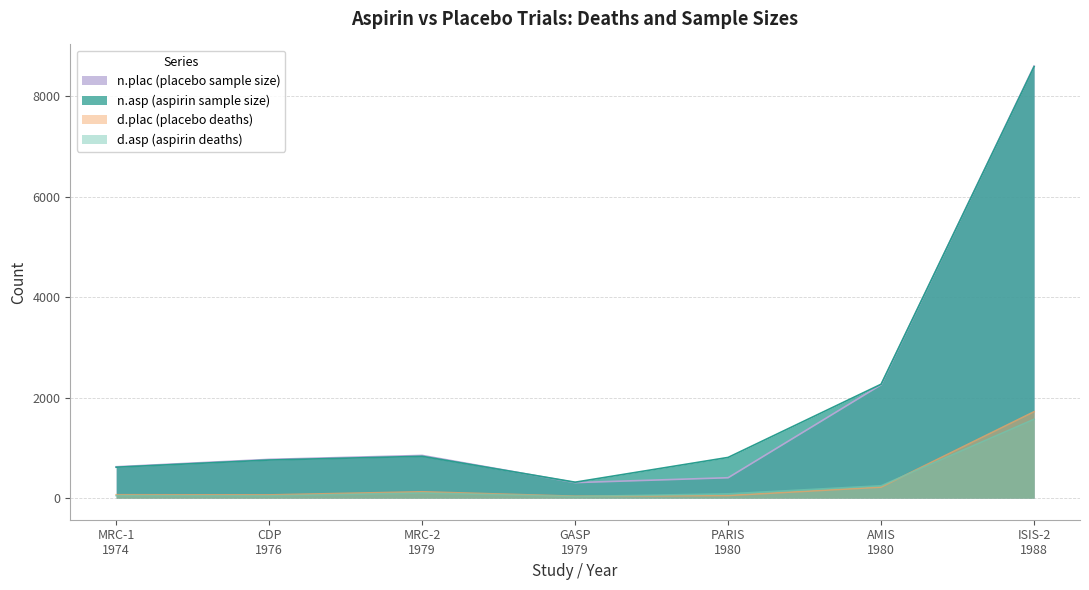

Rank the series at GASP
1979 from highest to lowest value.

n.asp, n.plac, d.plac, d.asp